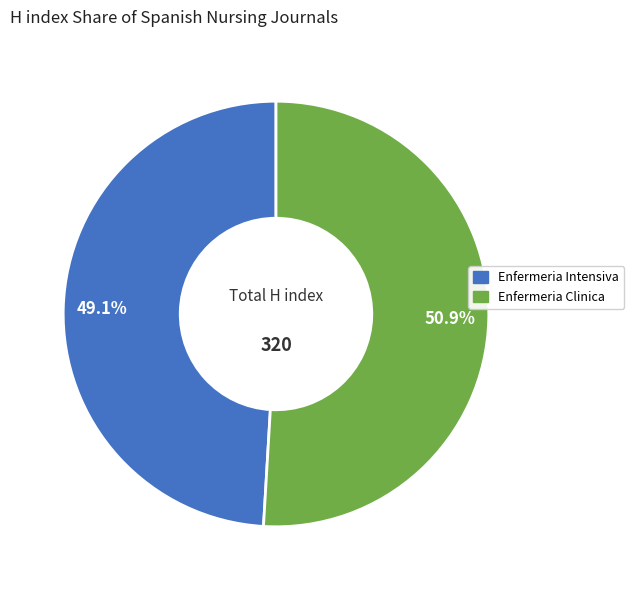

To the nearest percent, what is the difference between the largest and smallest slice percentages?

2%